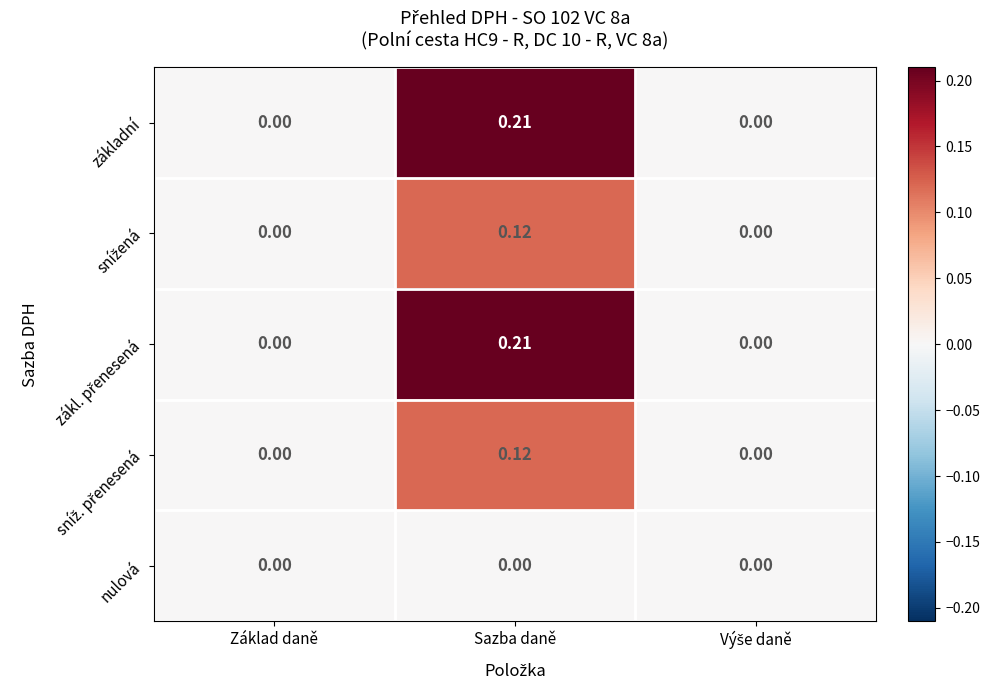

Count the number of categories in the chart.

3